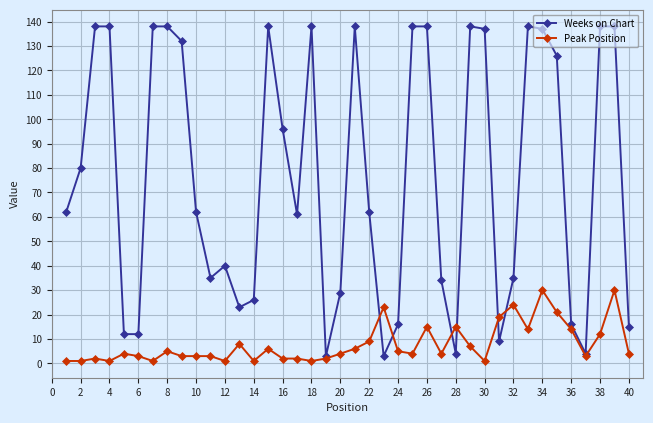

At how many categories does at least one series exceed 104?

17